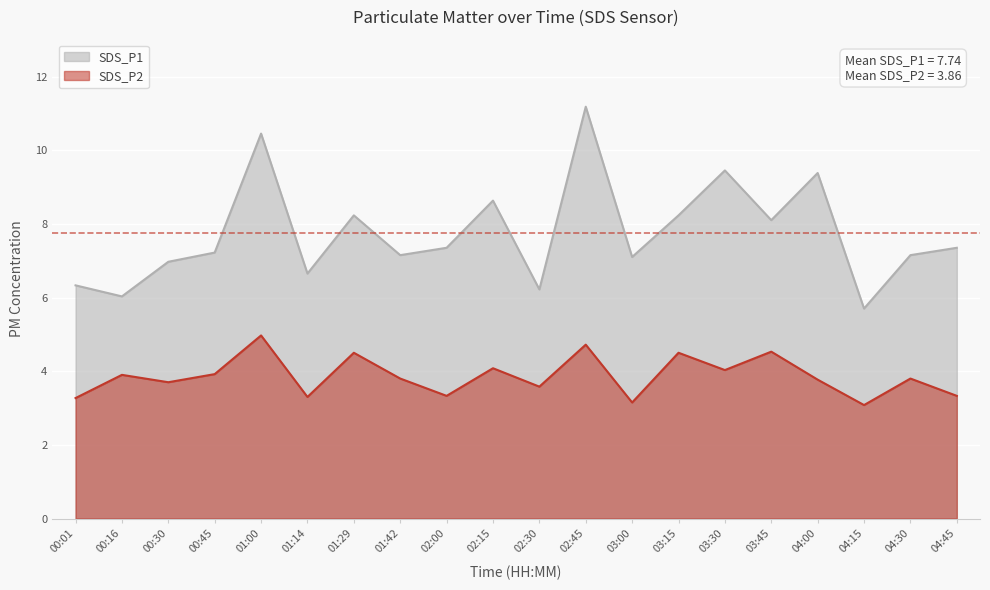

What is the highest value of the SDS_P2 series?

5.0